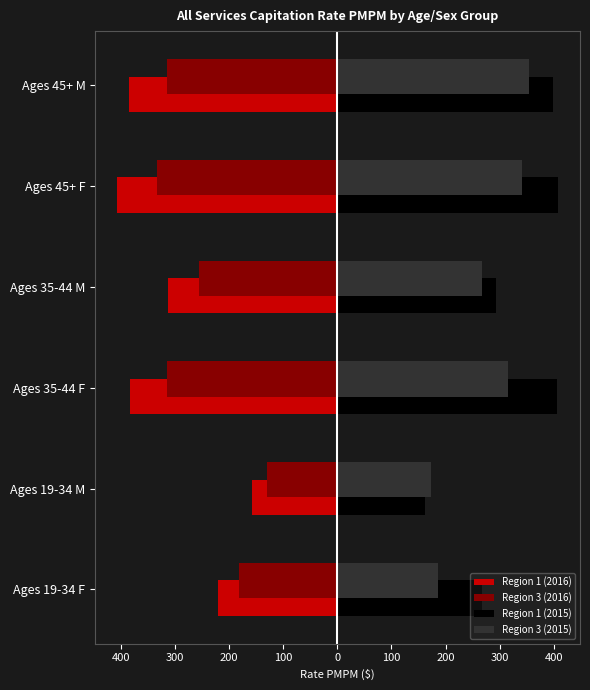

What are all the series names shown in the legend?

Region 1 (2016), Region 3 (2016), Region 1 (2015), Region 3 (2015)